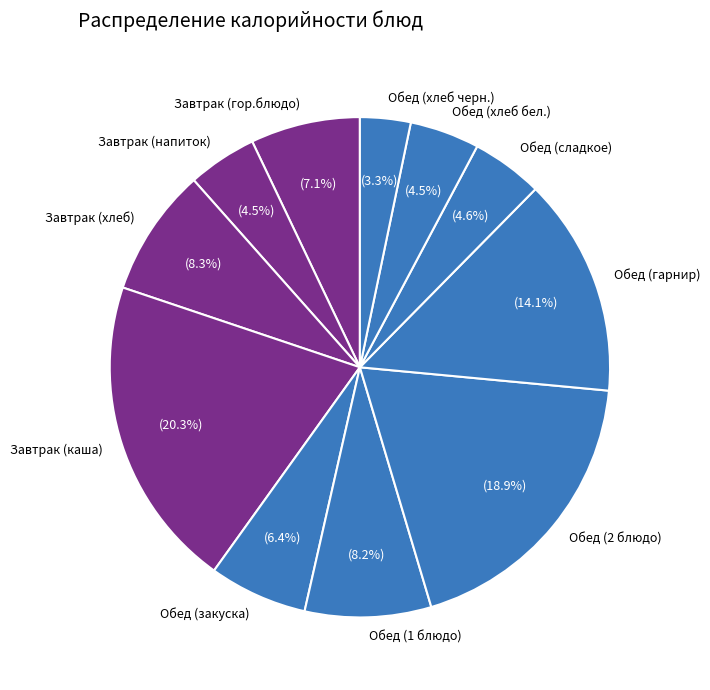

How many slices are in this pie chart?

11